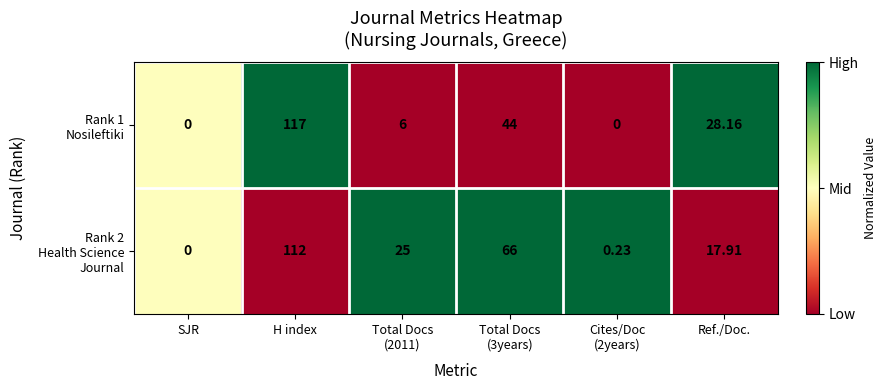

At which category is the sum across all series the highest?

H index